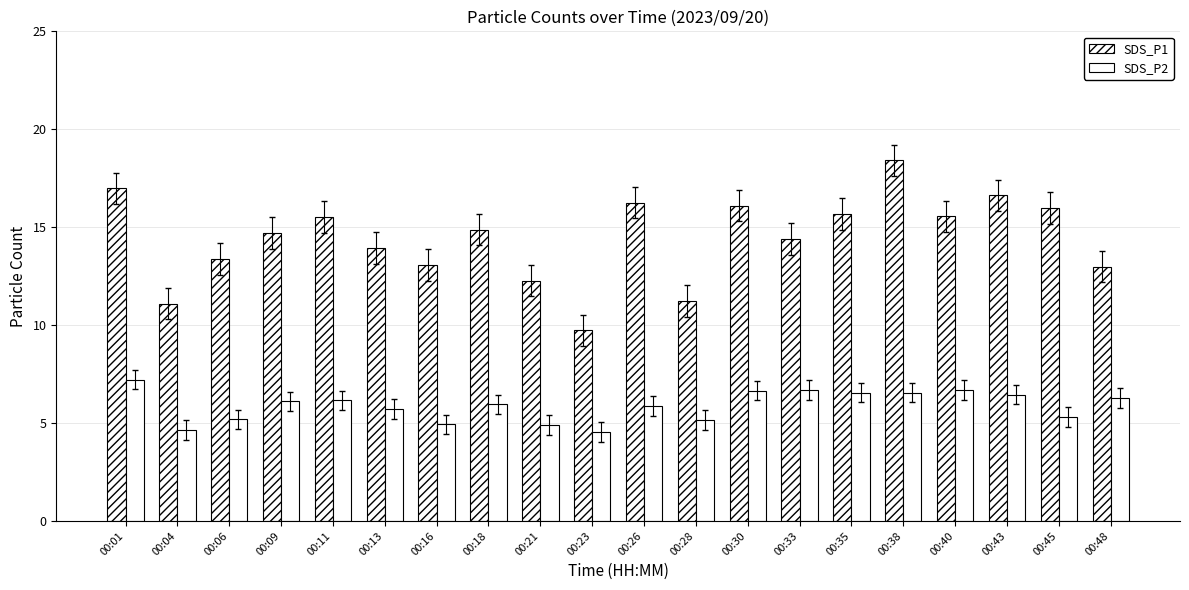

Are the bars horizontal?

No